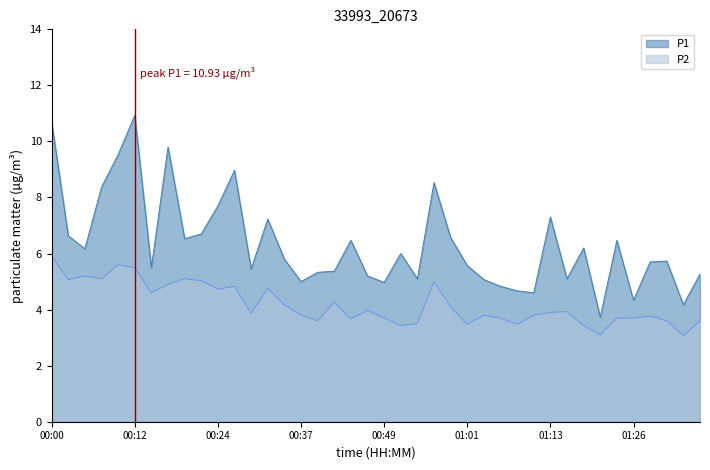

What is the approximate value of P1 at 01:21?

3.7